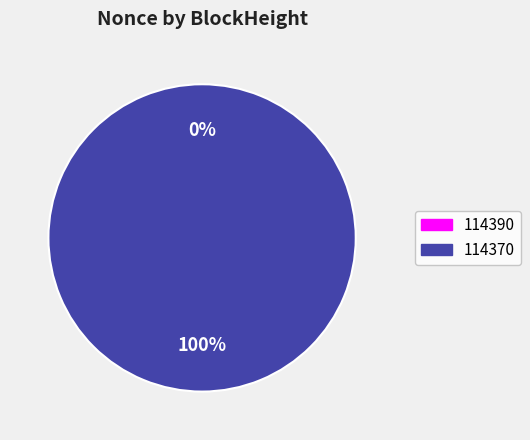

Rank the categories by value from highest to lowest.

114370, 114390